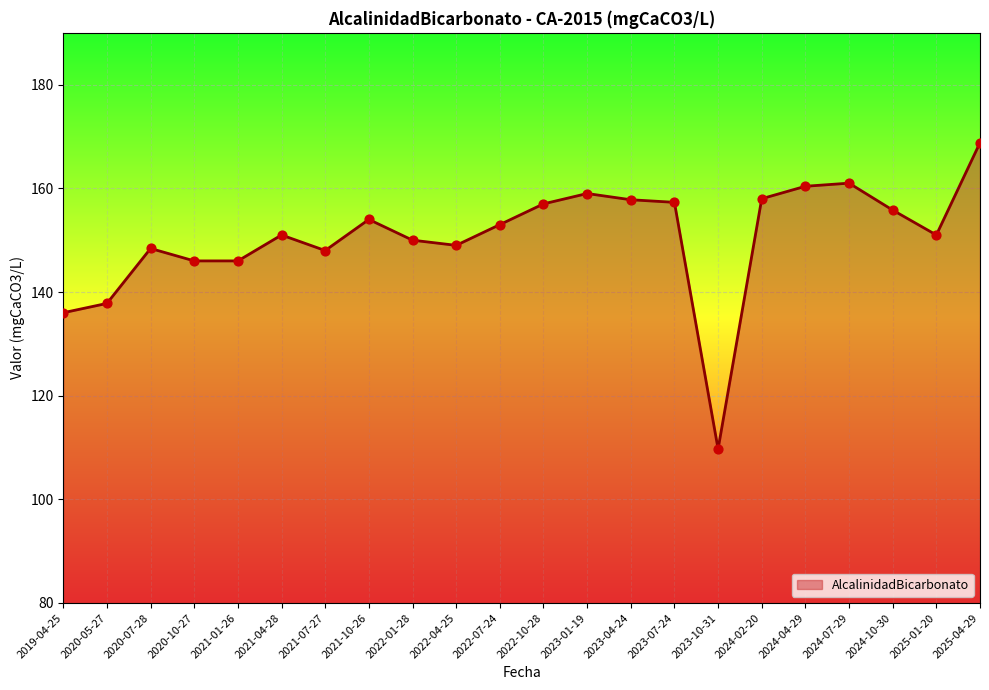

What is the change in value from 2021-07-27 to 2022-04-25?

+1.0